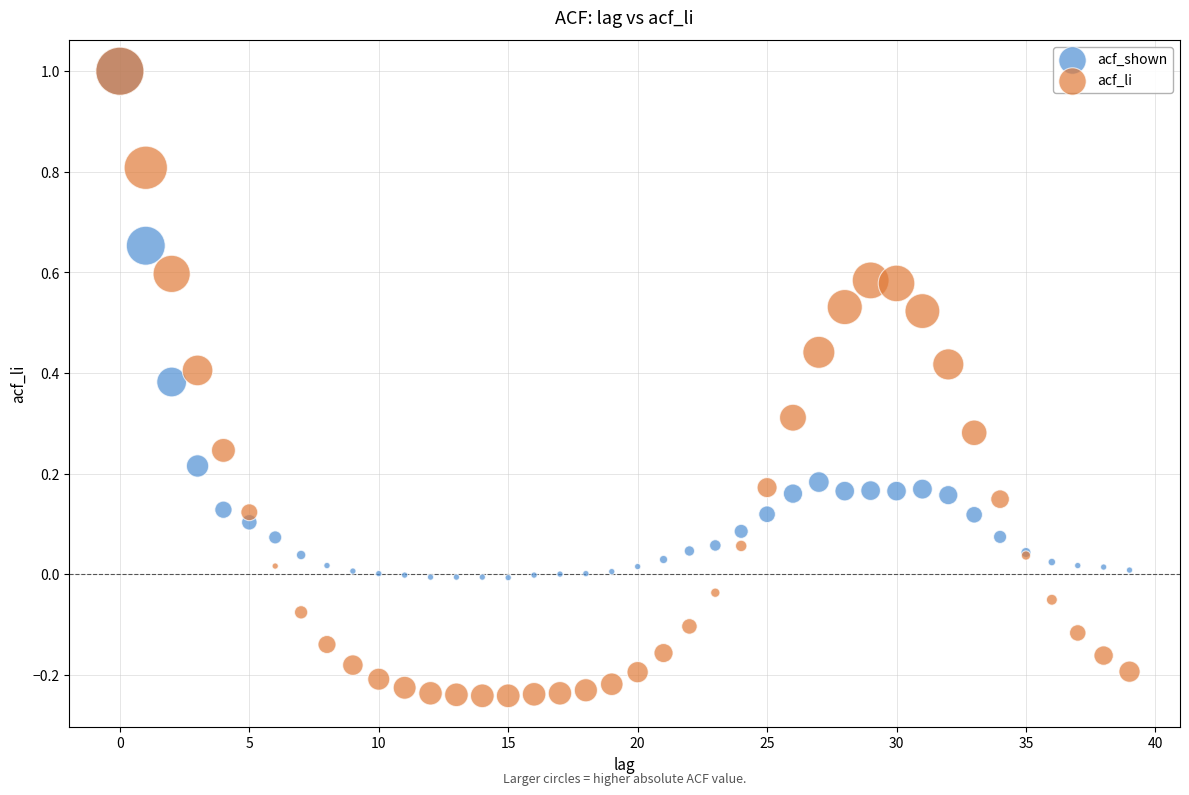

What are all the series names shown in the legend?

acf_shown, acf_li